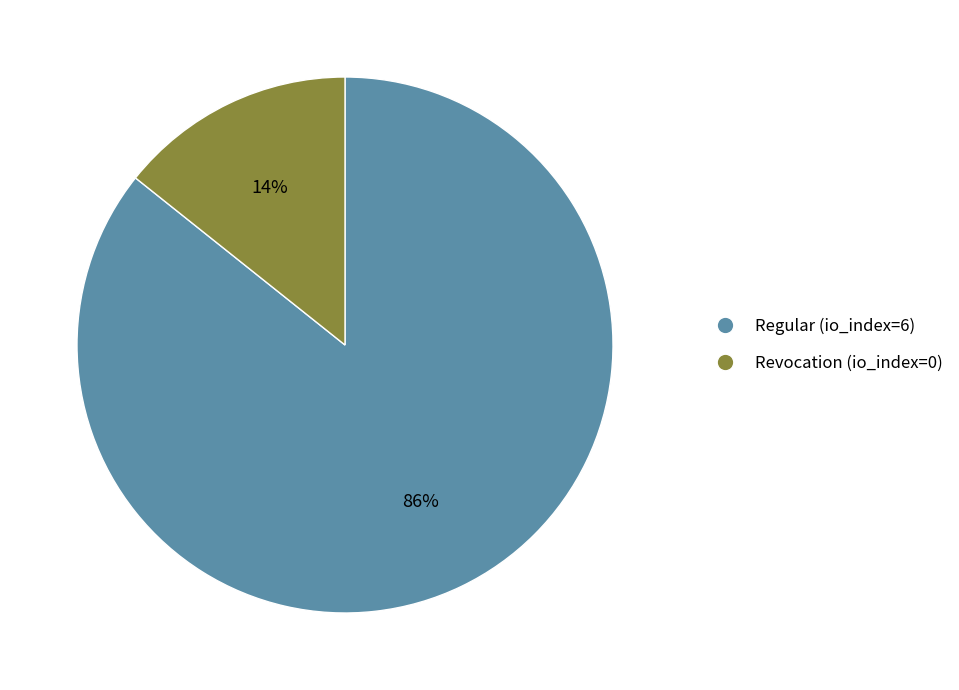

Does any single category account for the majority?

Yes